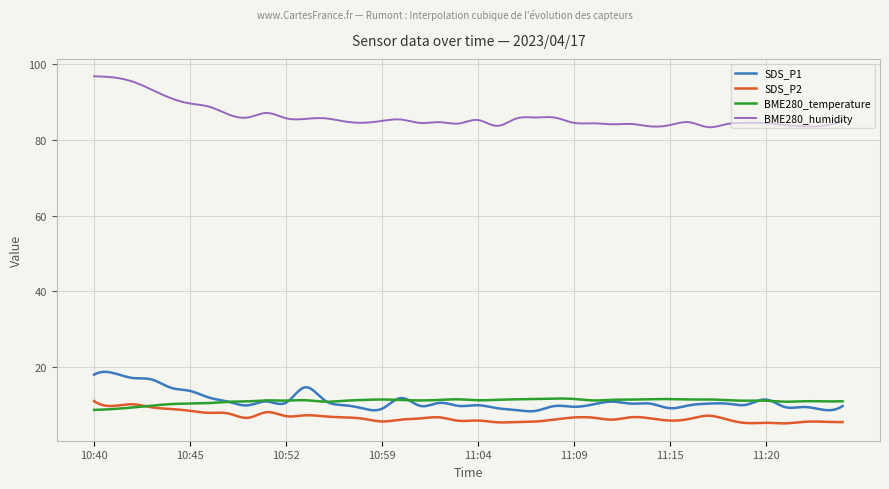

Count the number of categories in the chart.

300